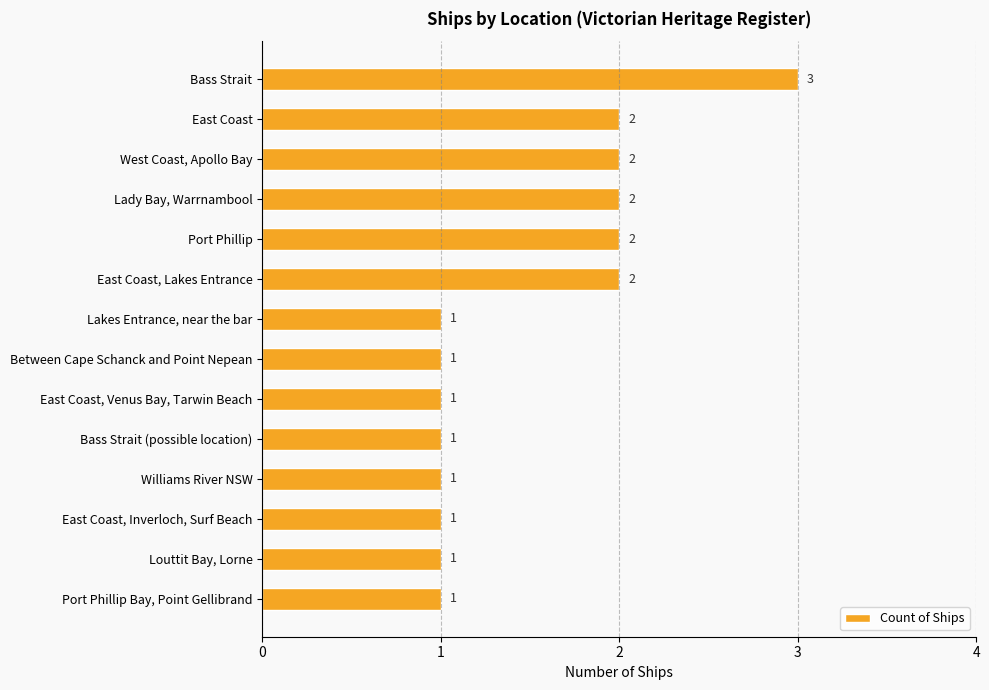

Count the number of data series in this chart.

1